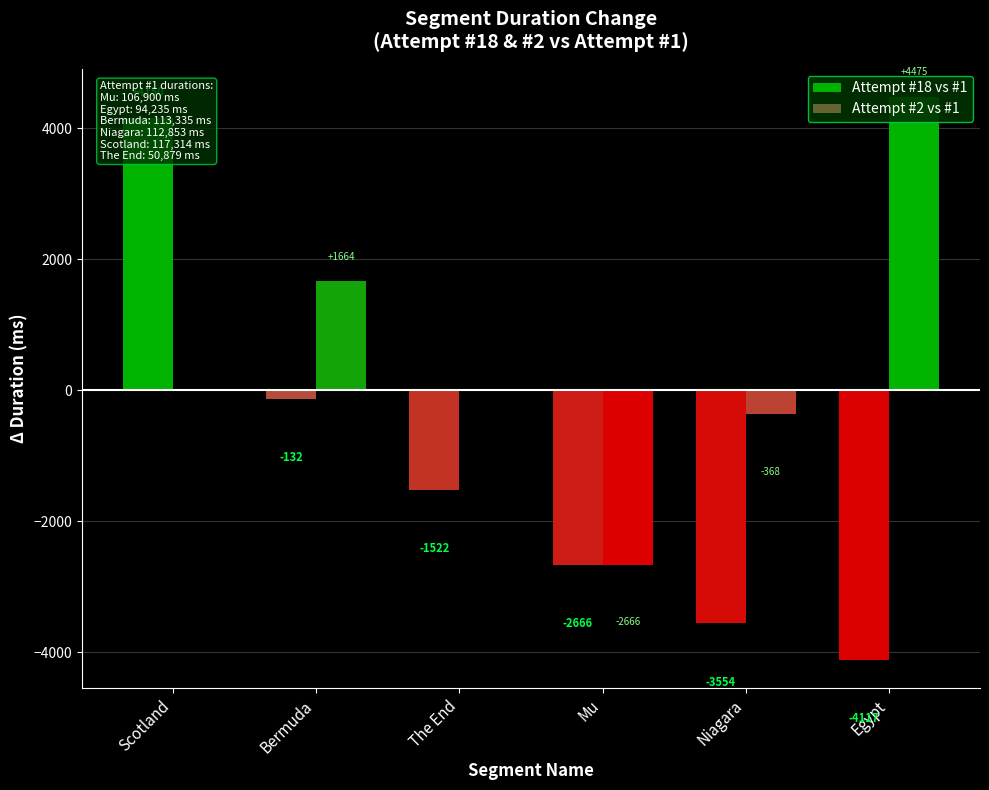

At which label does Attempt #18 vs #1 reach its minimum?

Egypt